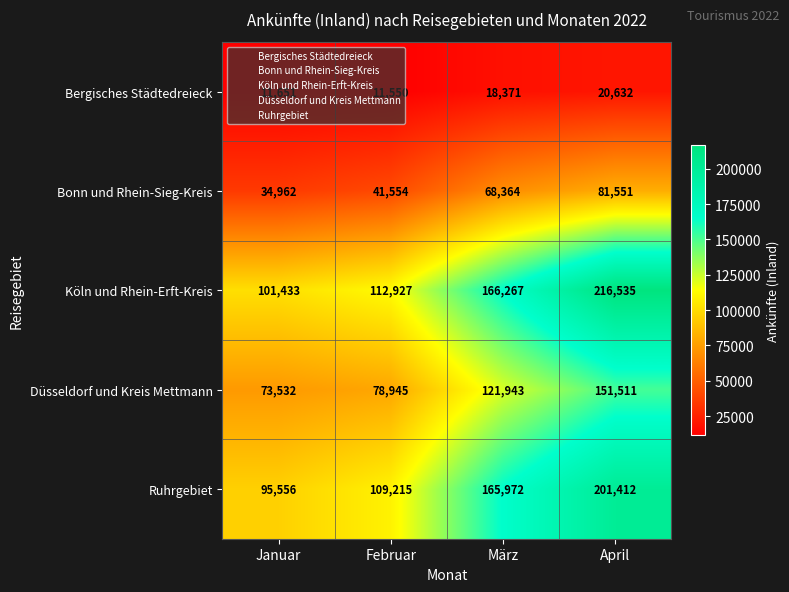

Read the Köln und Rhein-Erft-Kreis value at Januar, to the nearest 10.

101430